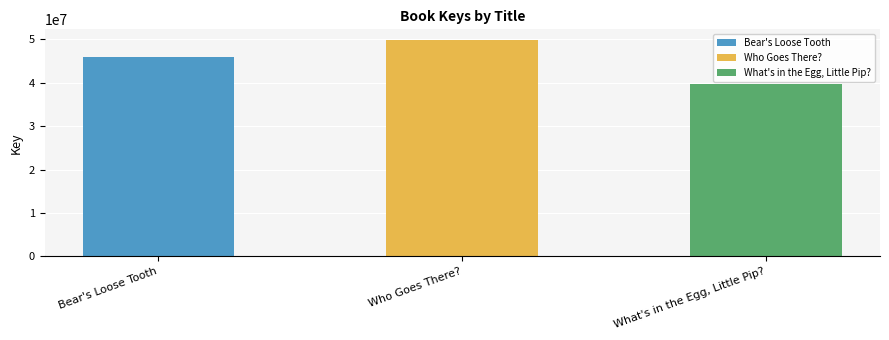

Is it true that the value at What's in the Egg, Little Pip? is 39747249?

True